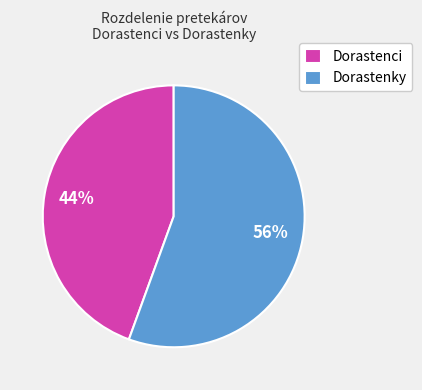

To the nearest percent, what percentage of the pie is Dorastenky?

56%